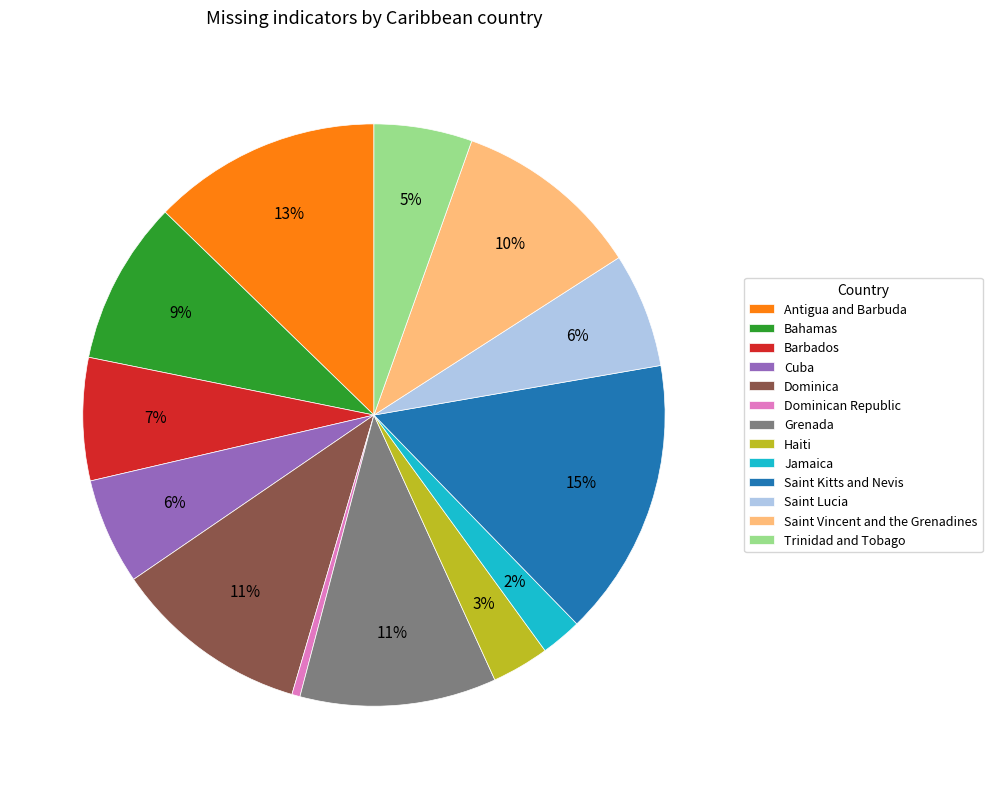

Does any single category account for the majority?

No